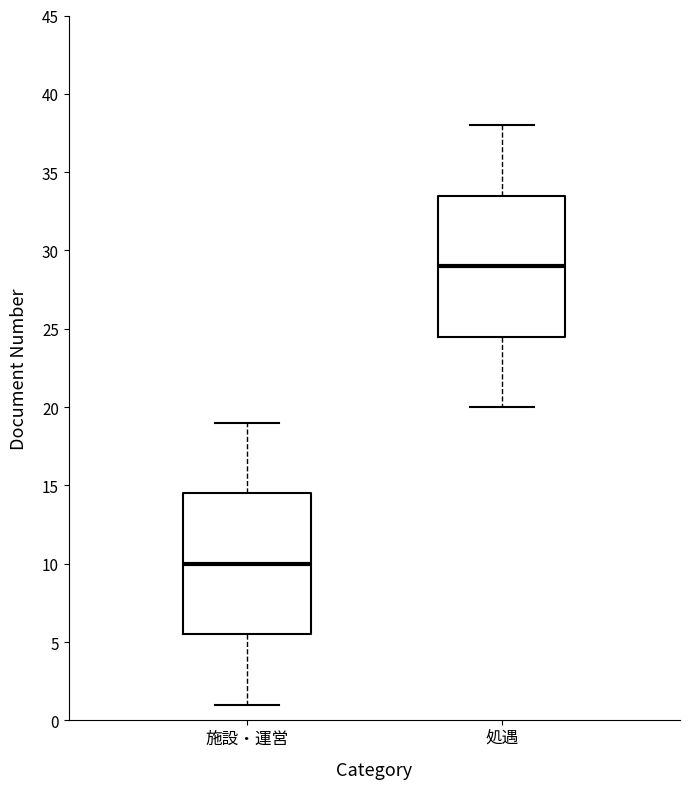

Reading left to right, transcribe this box plot: for each box, give where its median line is, the range the box spans, and where its two whiskers end, as read against the y-axis. The values are not printed on the chart, so give them approximately, as read against the axis.

施設・運営: median 10.0, box 5.5 to 14.5, whiskers 1.0 to 19.0
処遇: median 29.0, box 24.5 to 33.5, whiskers 20.0 to 38.0